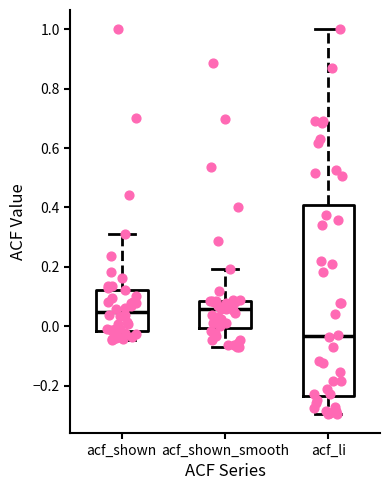

Reading left to right, read every box against the y-axis: the position of its median line, the range the box covers, and the ends of its whiskers. The values are not printed on the chart, so give them approximately, as read against the axis.

acf_shown: median 0.04, box -0.02 to 0.12, whiskers -0.04 to 0.32
acf_shown_smooth: median 0.06, box 0.00 to 0.08, whiskers -0.06 to 0.20
acf_li: median -0.04, box -0.24 to 0.40, whiskers -0.30 to 1.00